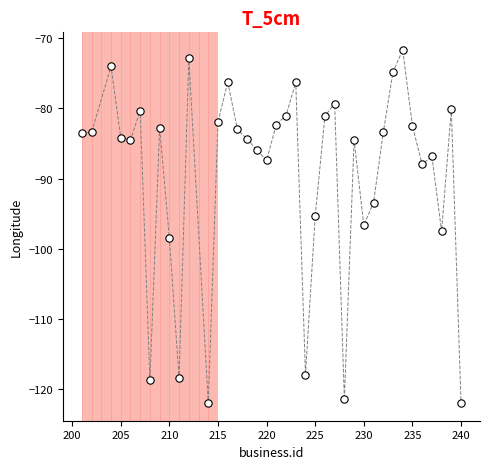

What is the range of Y values (max minus min)?

50.2